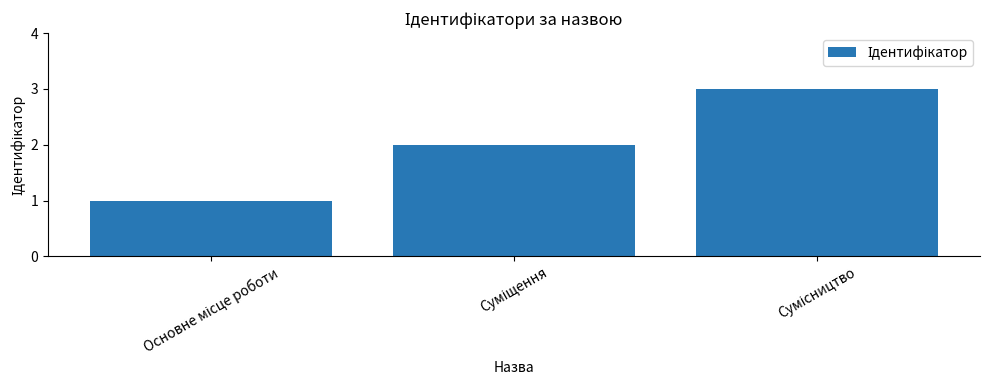

What is the sum of all values?

6